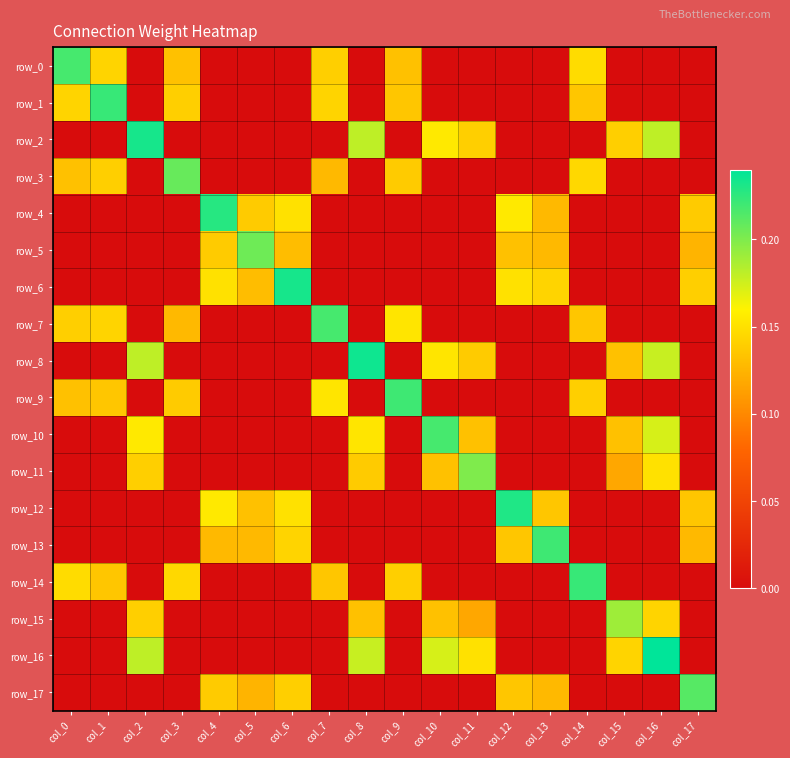

What is the difference between the highest and lowest values at col_10?

0.2